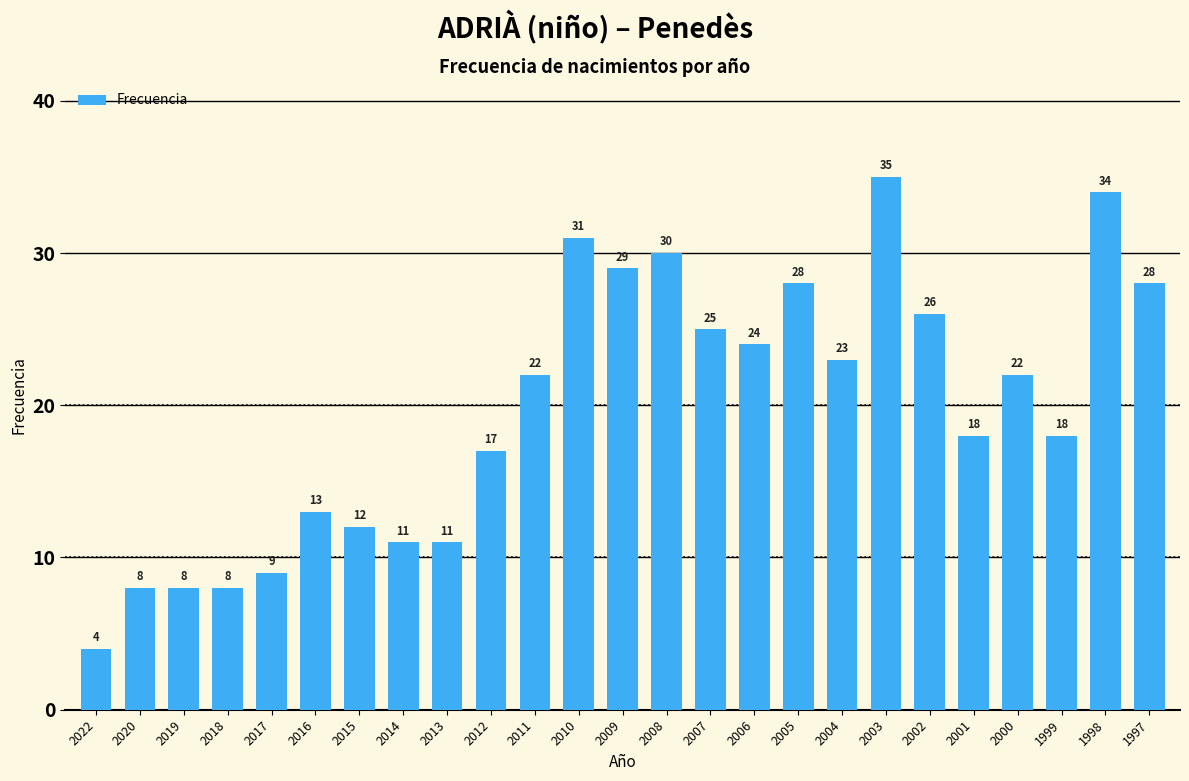

What is the change in value from 2008 to 2002?

-4